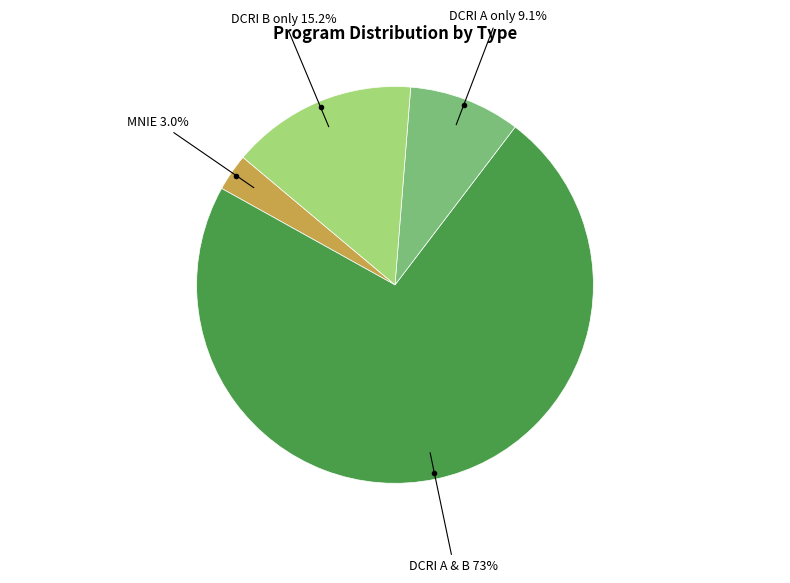

Is there any slice that represents more than half of the pie?

Yes